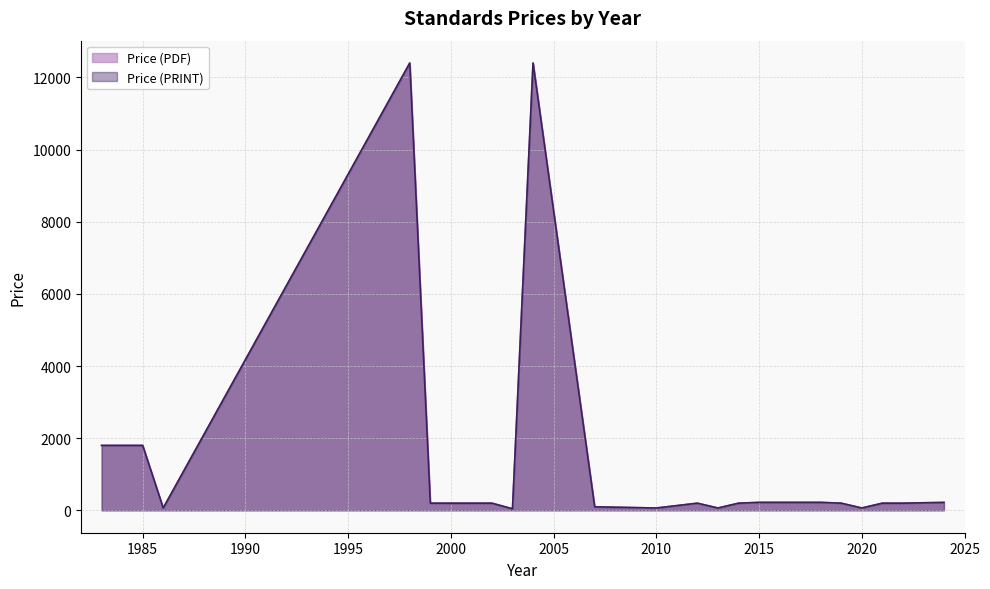

How many interior local peaks does the Price (PRINT) series have?

3